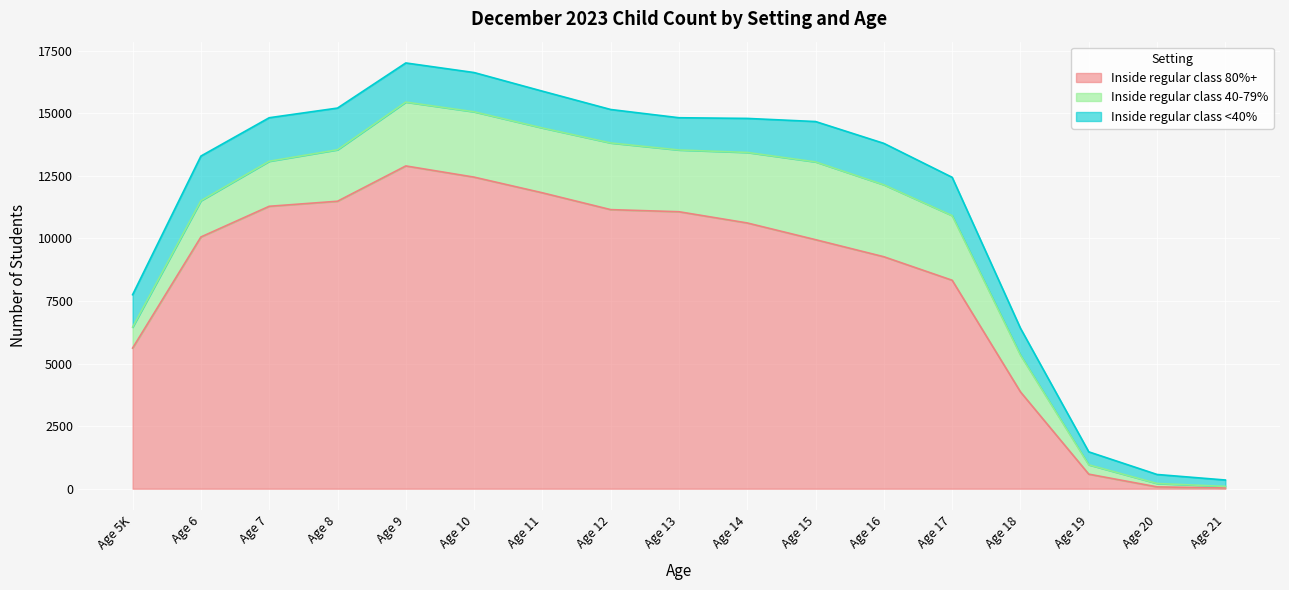

Does the chart display data point markers on the line(s)?

No